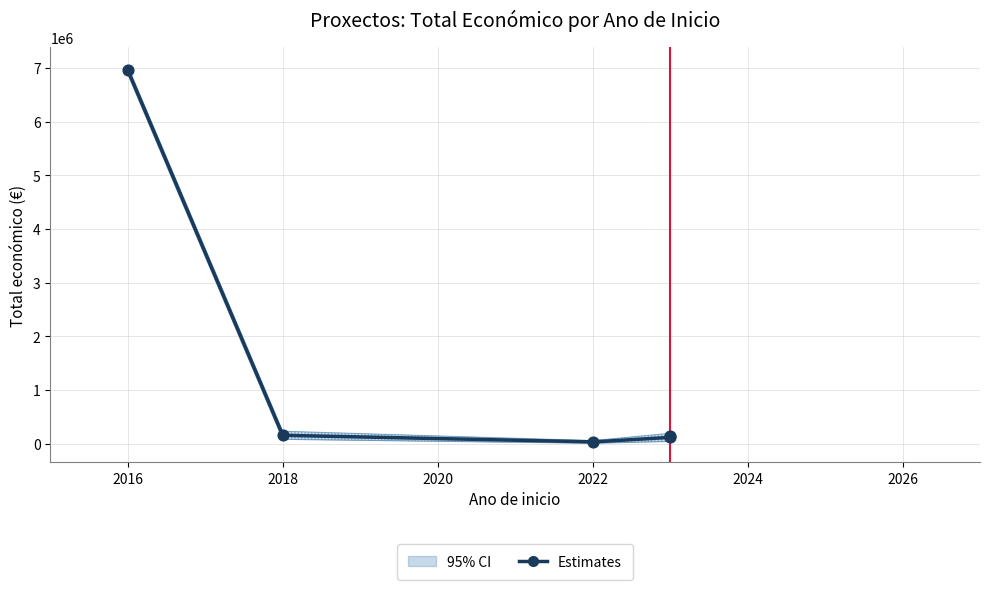

Between 2023 and 2016, which is larger?

2016